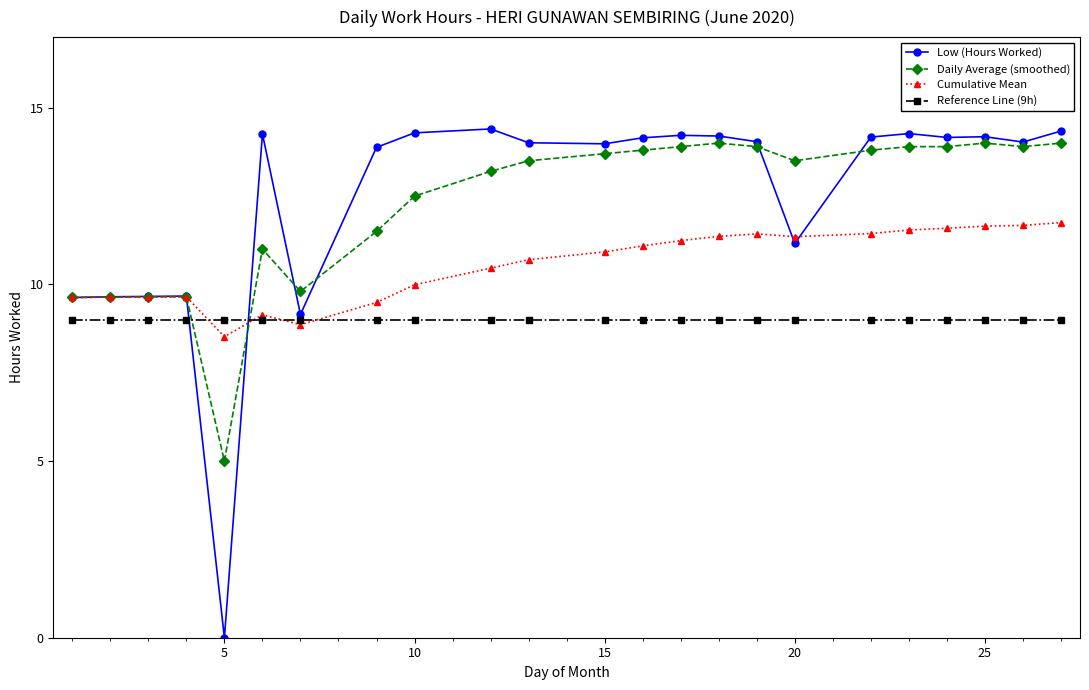

At how many categories does at least one series exceed 3?

23